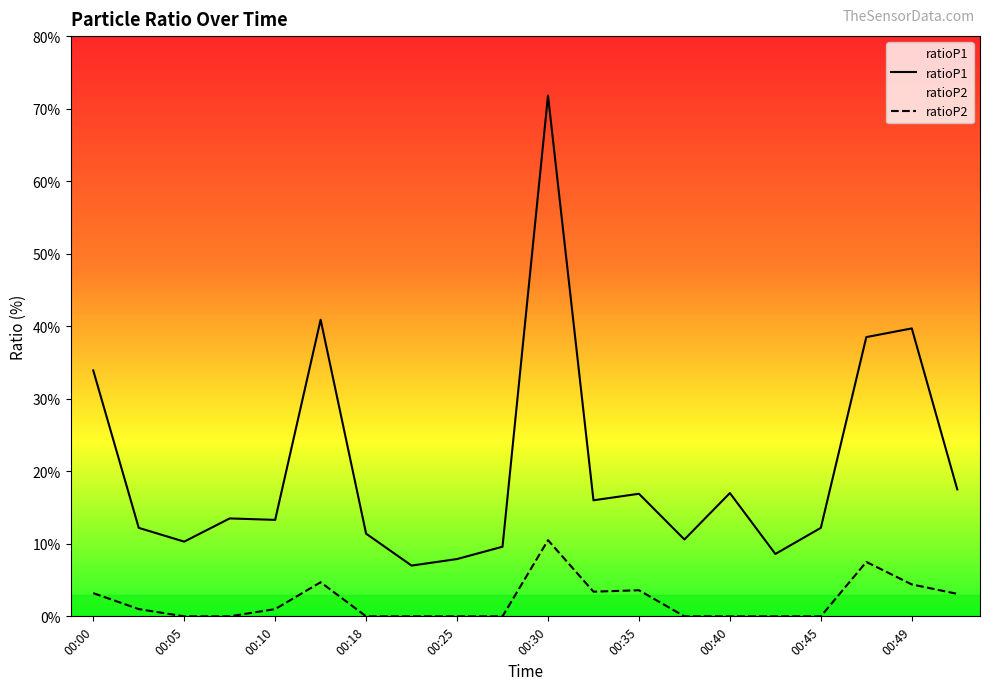

At which category does ratioP1 reach its first local peak?

00:08